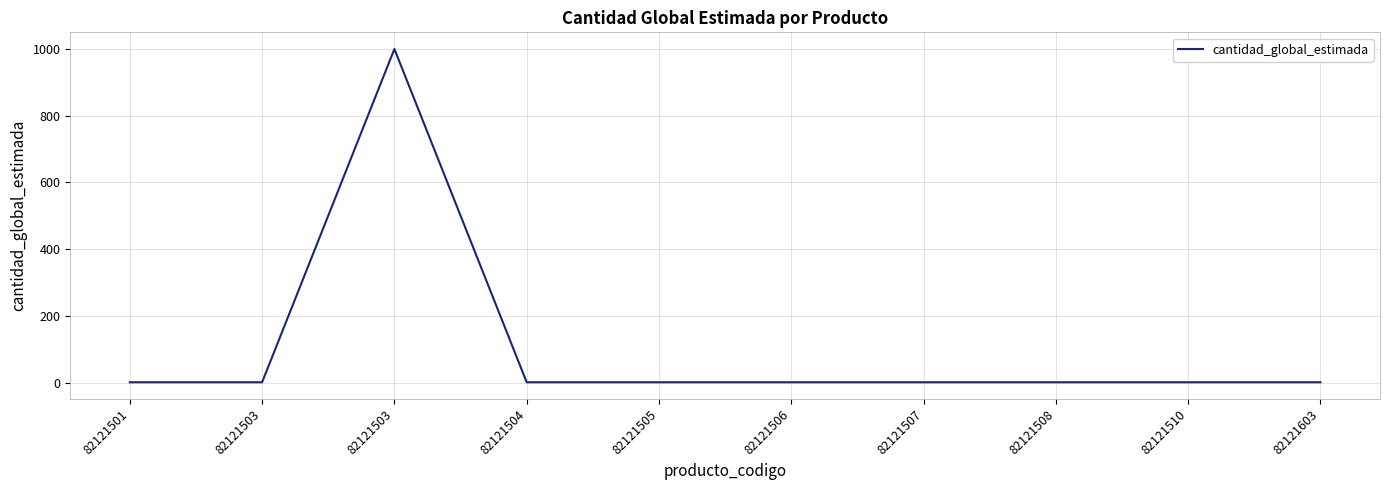

What is the difference between the maximum and minimum values?

999